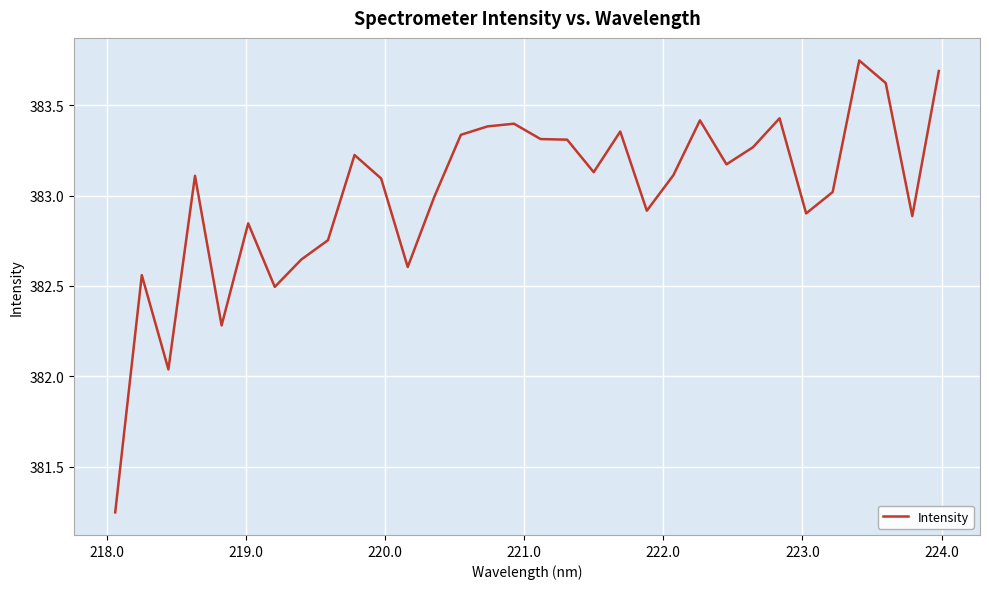

What is the difference between the maximum and minimum values?

2.5